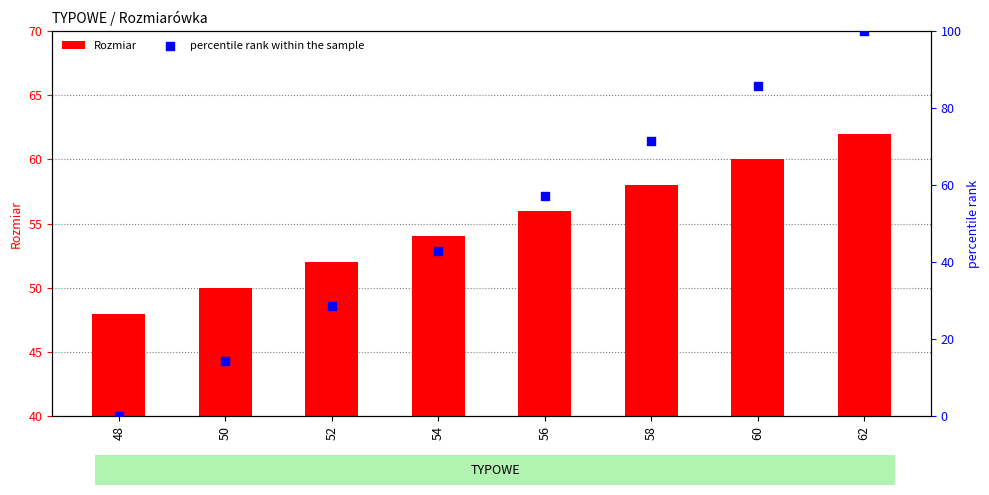

What is the total value across all series at 56?

113.1